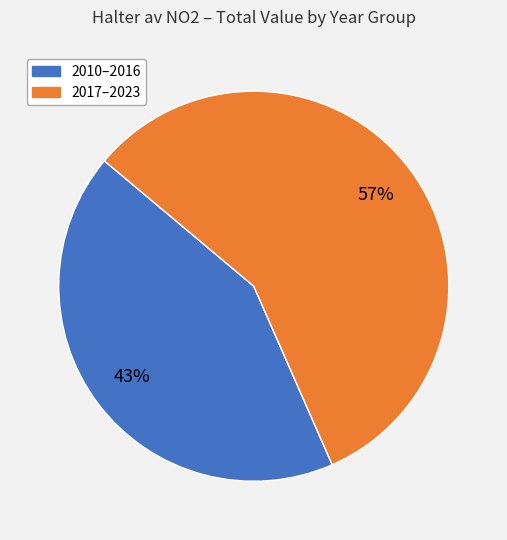

How many slices are in this pie chart?

2